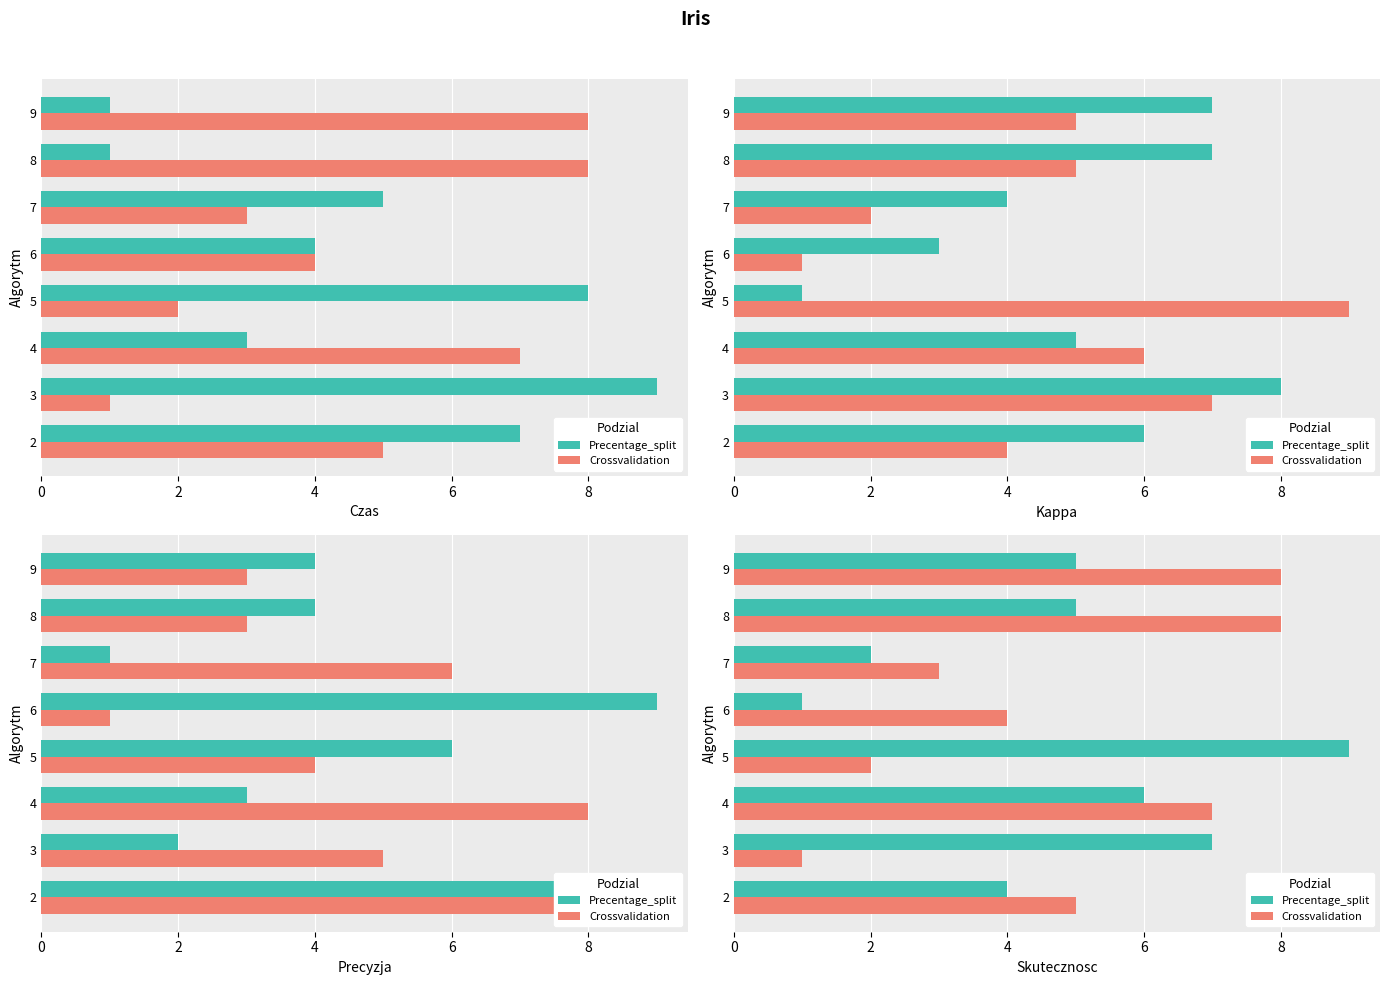

Between 3 and 4, which is larger?

3